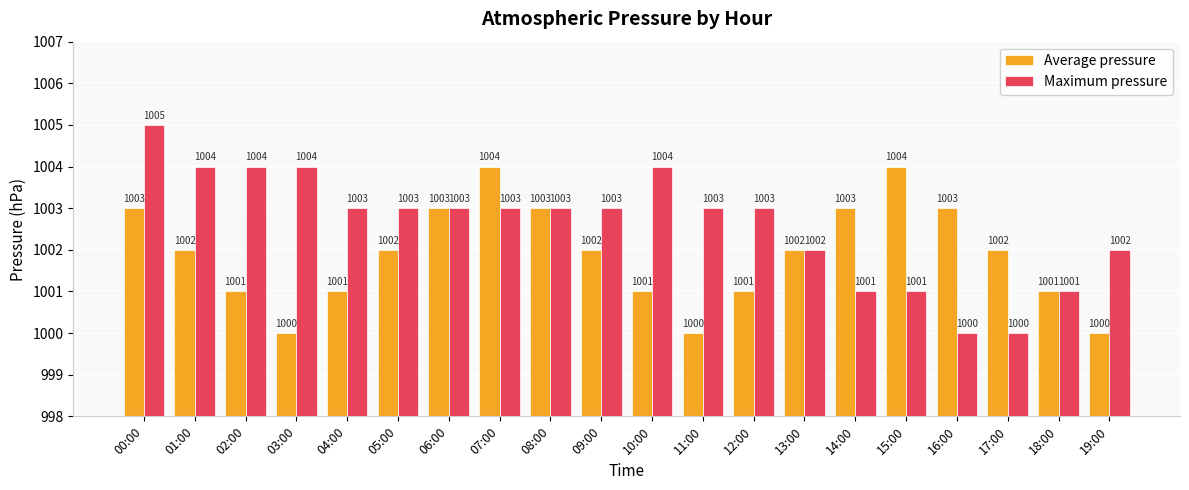

Rank the series by their average value, from highest to lowest.

Maximum pressure, Average pressure